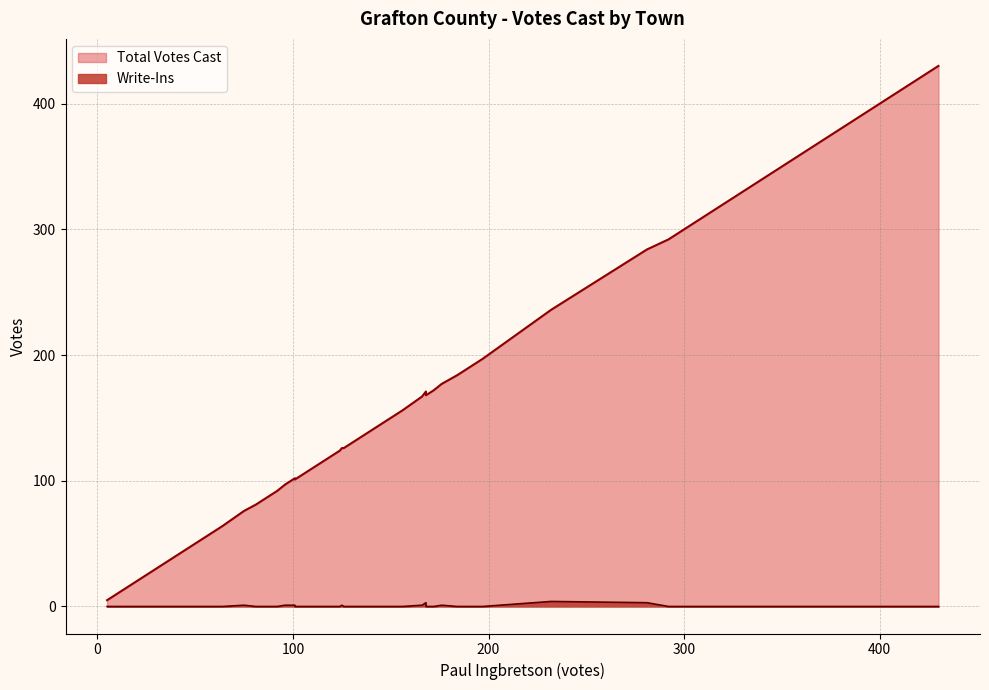

Does the chart display data point markers on the line(s)?

No